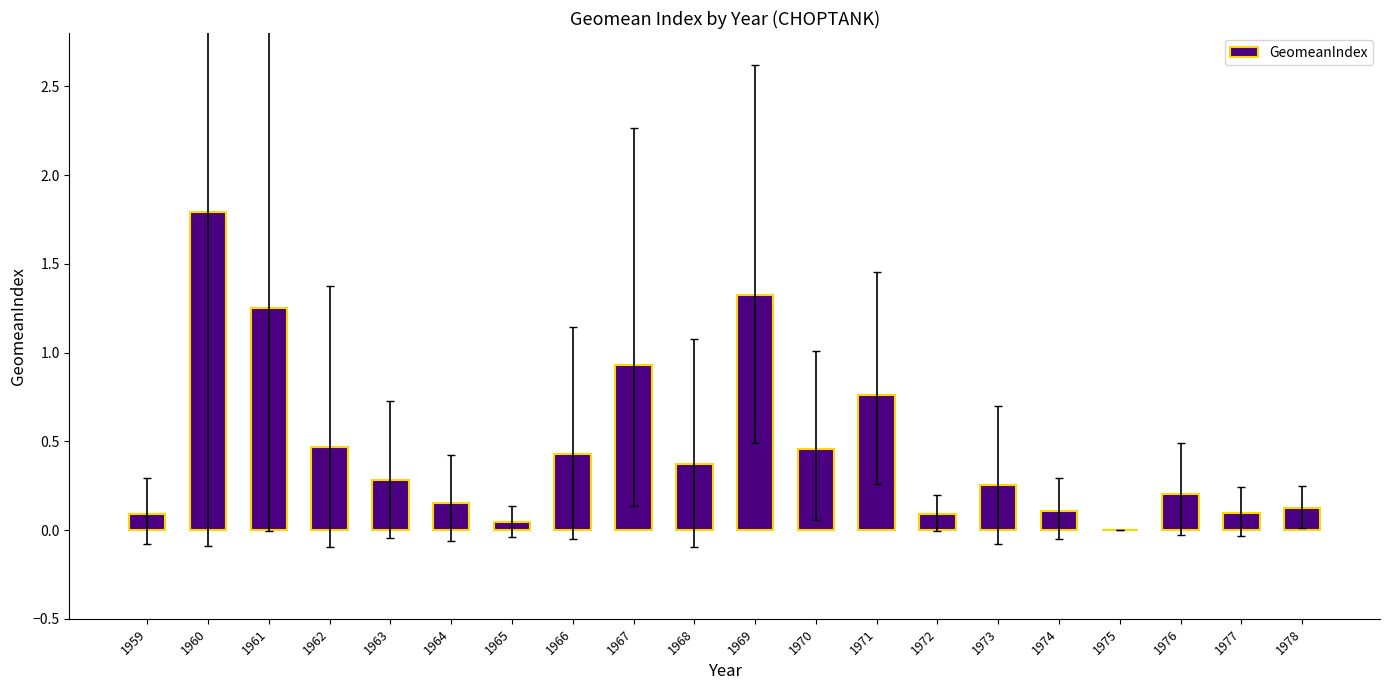

What is the change in value from 1960 to 1967?

-0.9